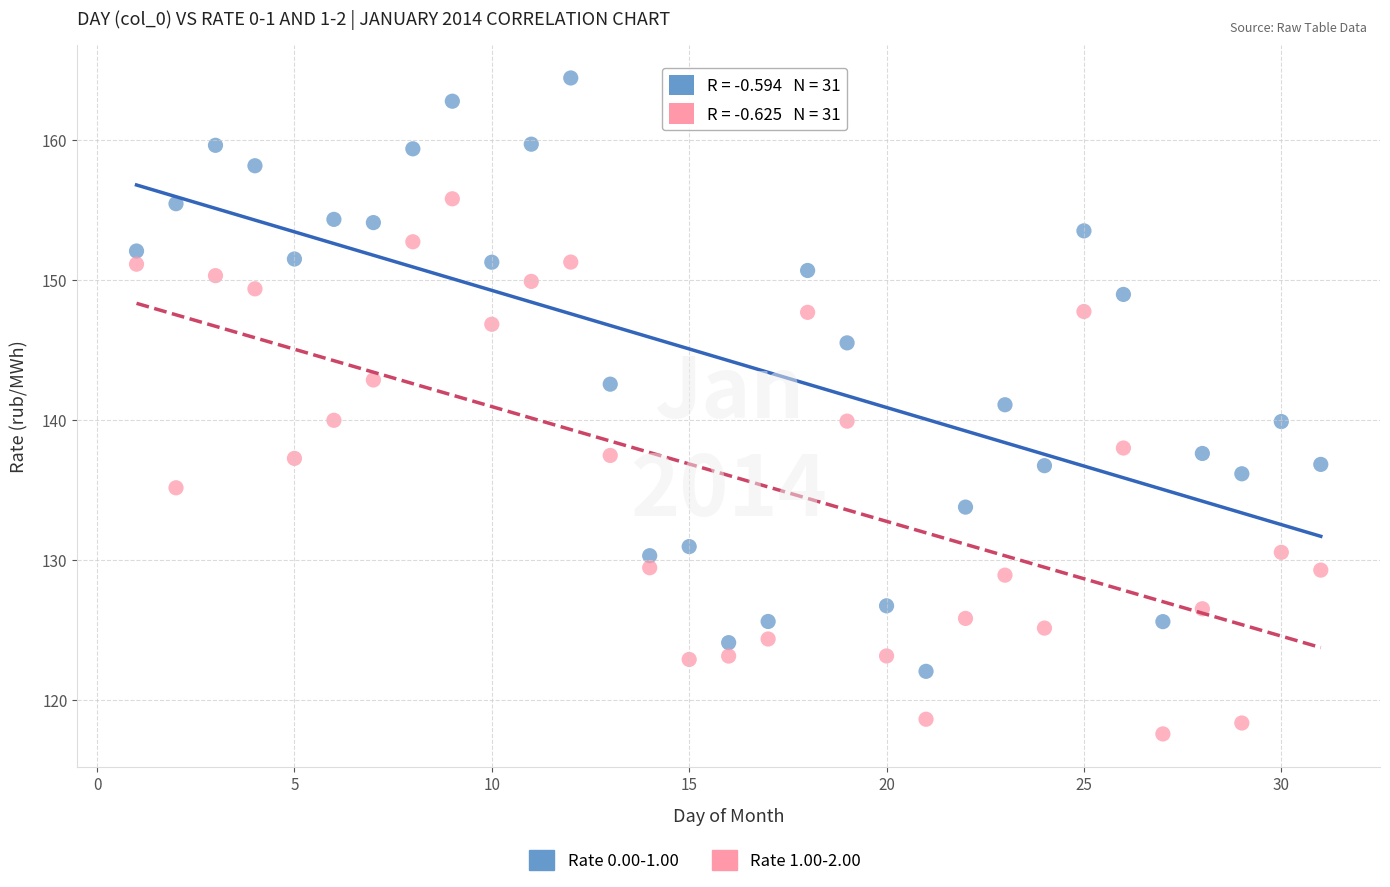

Which series contains the highest Y value?

Rate 0.00-1.00